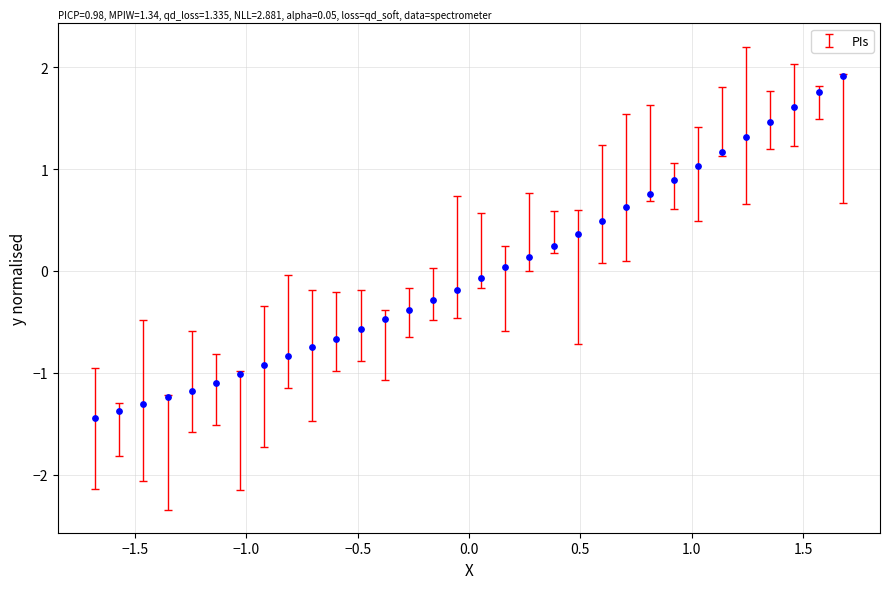

What is the range of X values (max minus min)?

3.4